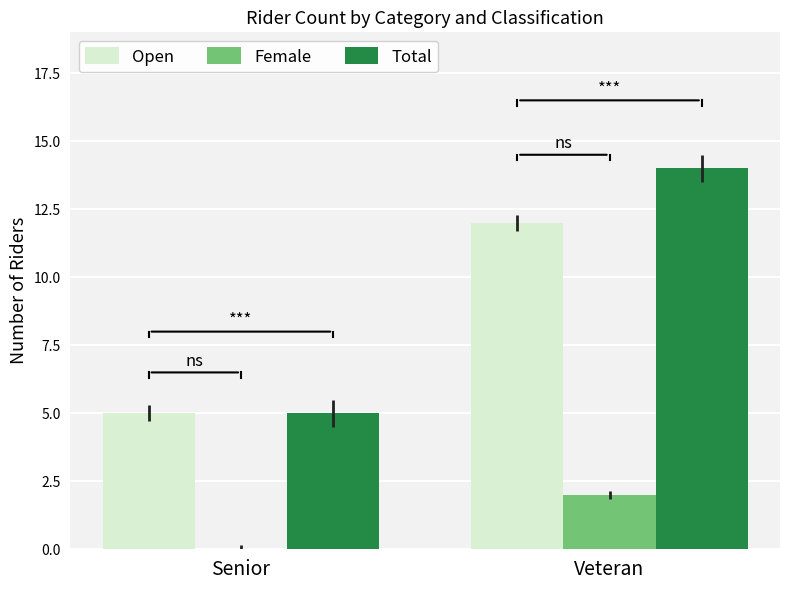

At which category is the sum across all series the highest?

Veteran